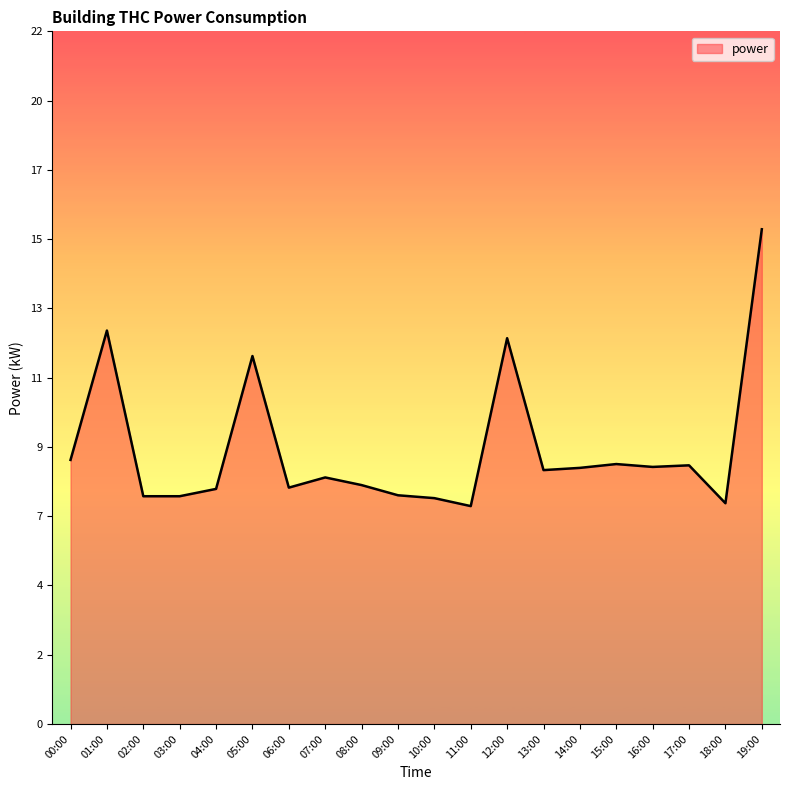

True or false: there are more than 0 points higher than both neighbors.

True